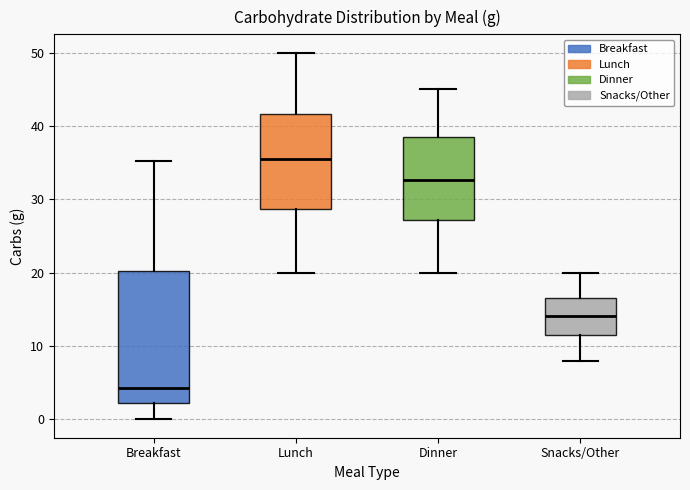

Where is the upper edge of the box for Lunch on the y-axis? The values are not printed on the chart, so give them approximately, as read against the axis.

42